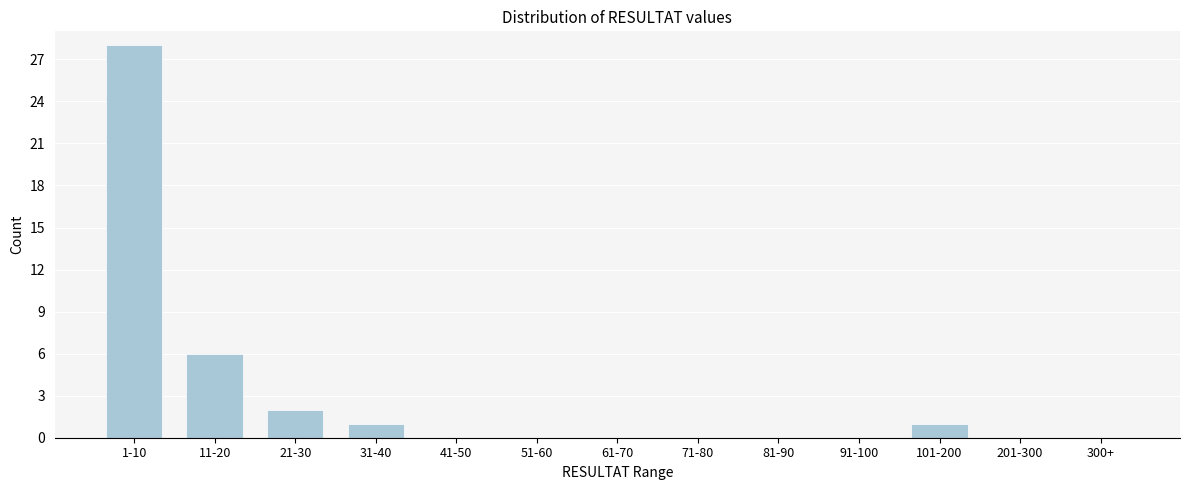

Reading left to right, transcribe all the data shown in this chart.

1-10=28	11-20=6	21-30=2	31-40=1	41-50=0	51-60=0	61-70=0	71-80=0	81-90=0	91-100=0	101-200=1	201-300=0	300+=0